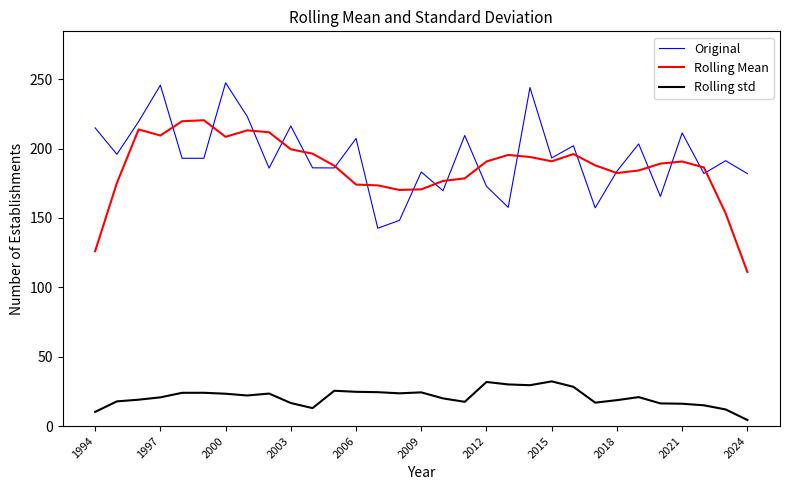

What is the greatest value displayed?

247.4